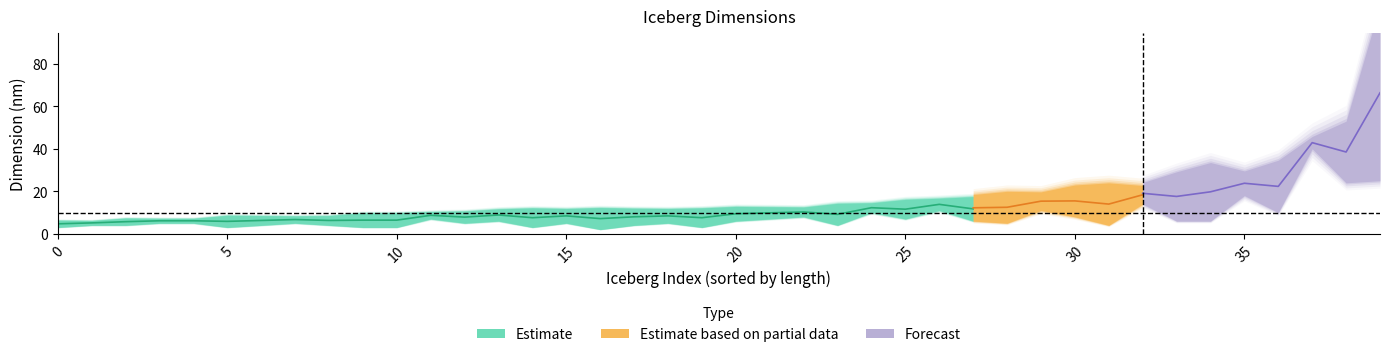

What is the smallest value displayed?

2